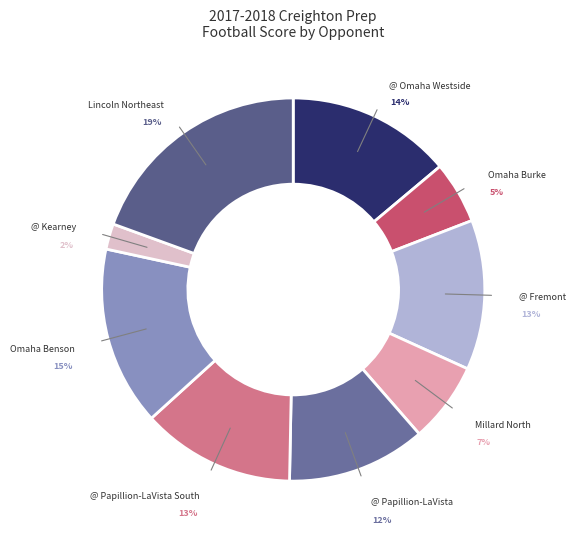

To the nearest percent, what is the combined percentage of Omaha Burke and @ Papillion-LaVista South?

18%